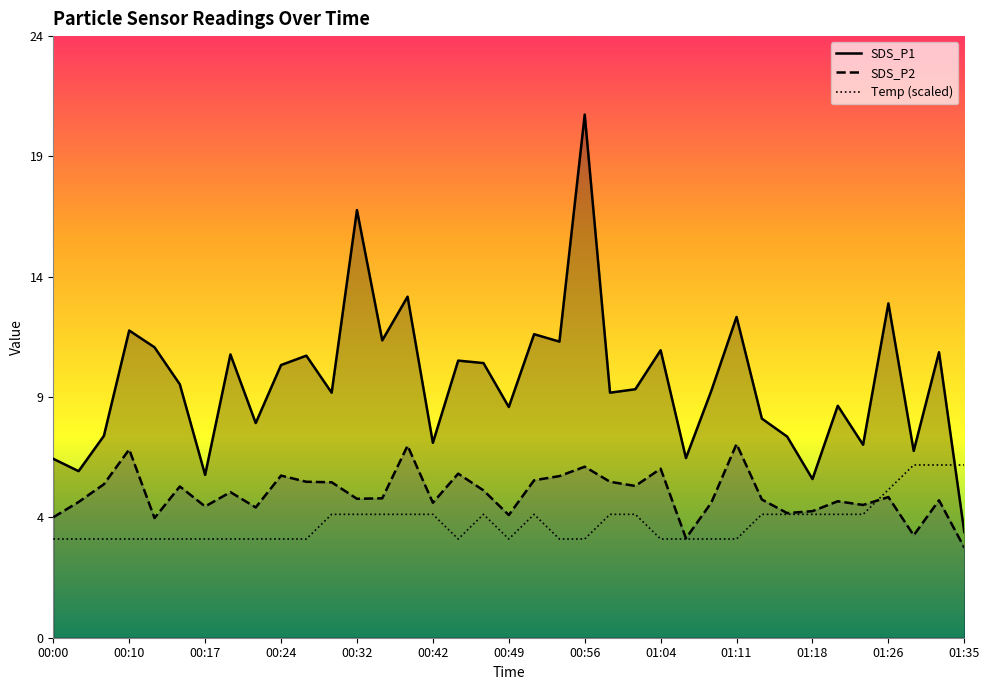

What are all the series names shown in the legend?

SDS_P1, SDS_P2, Temp (scaled)